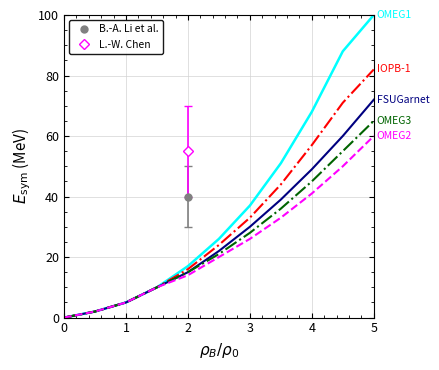

True or false: OMEG3 and IOPB-1 intersect in this chart.

False